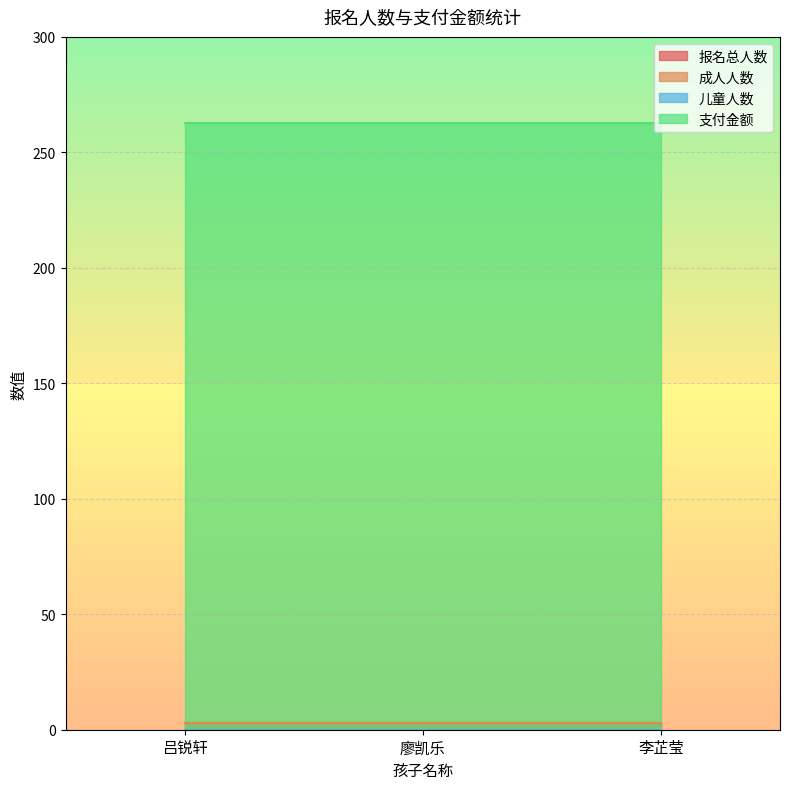

The 成人人数 series shows 4.2 at 廖凯乐. True or false?

False